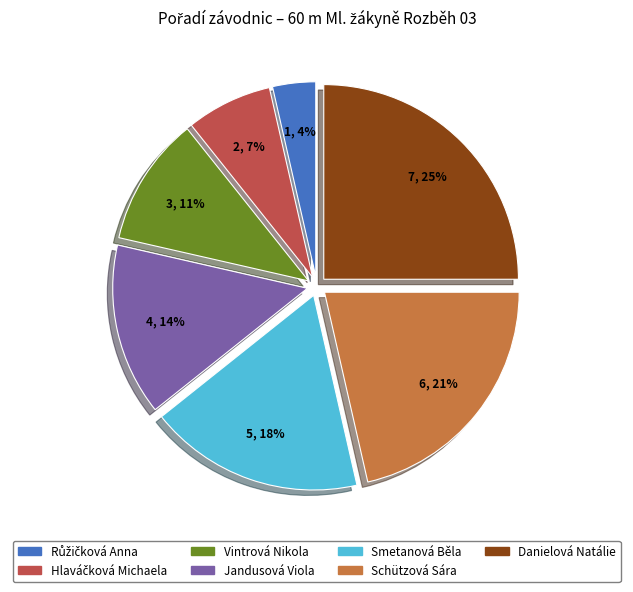

Do Danielová Natálie and Vintrová Nikola together represent more than half of the pie?

No